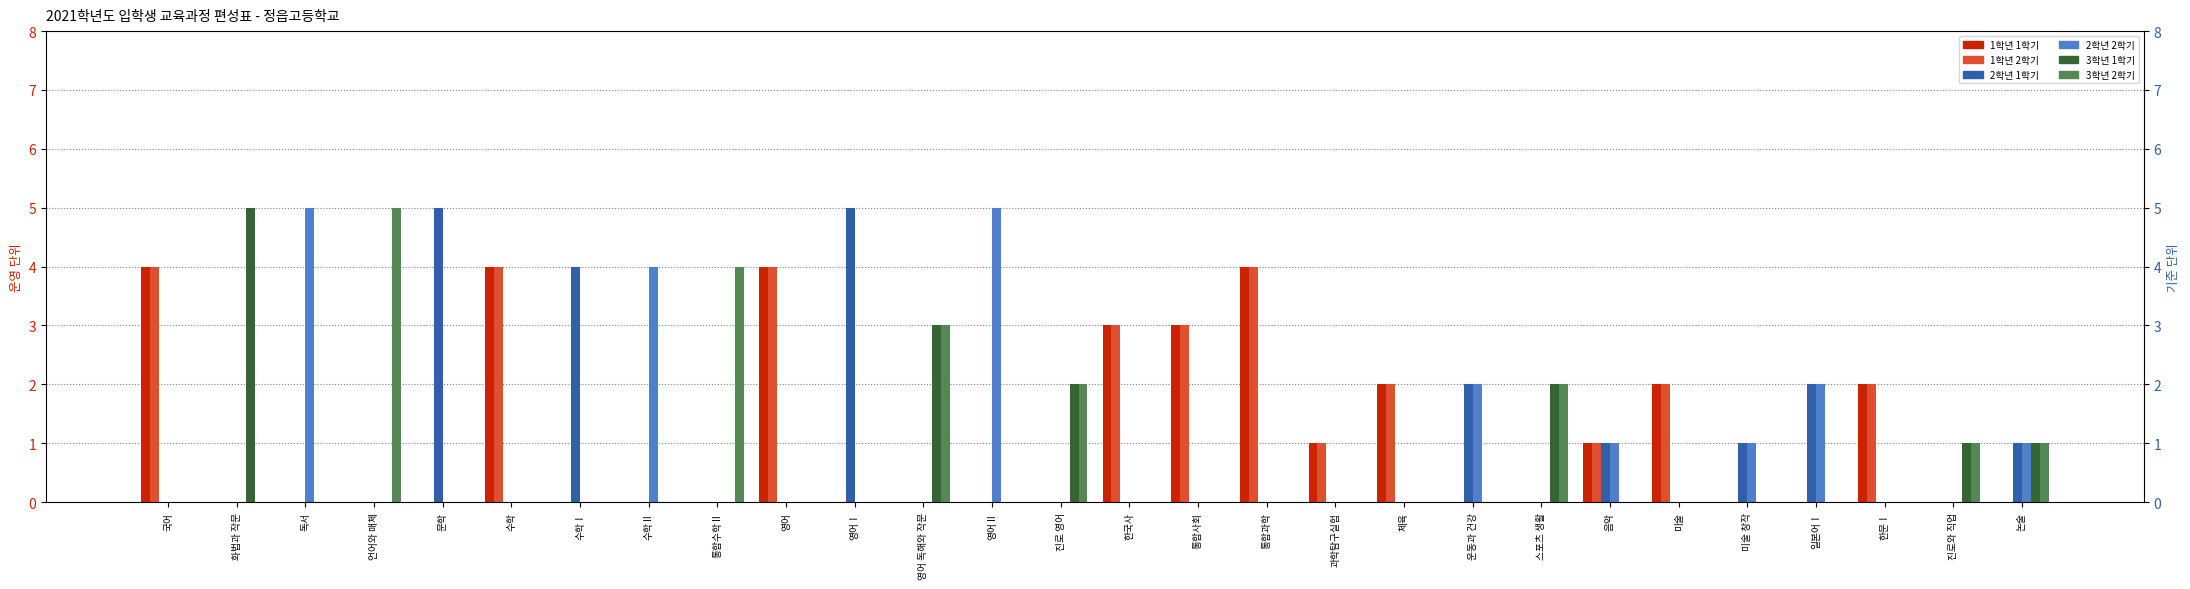

Count the 2학년 2학기 values in the range 0 to 1.

23